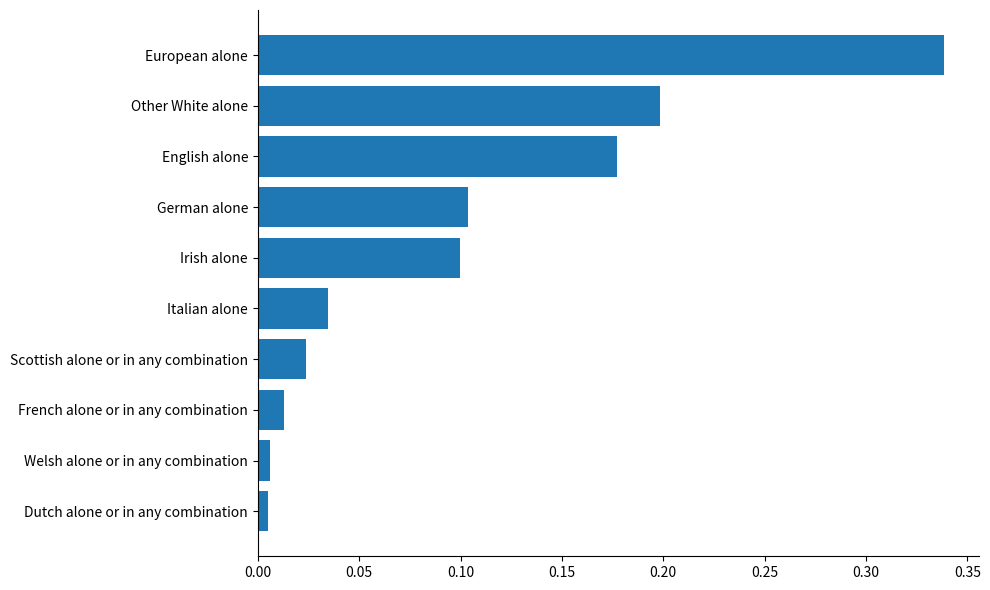

What is the sum of all values?

1.0